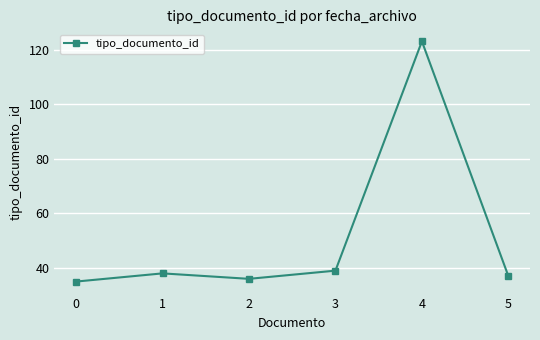

What is the sum of all values?

308